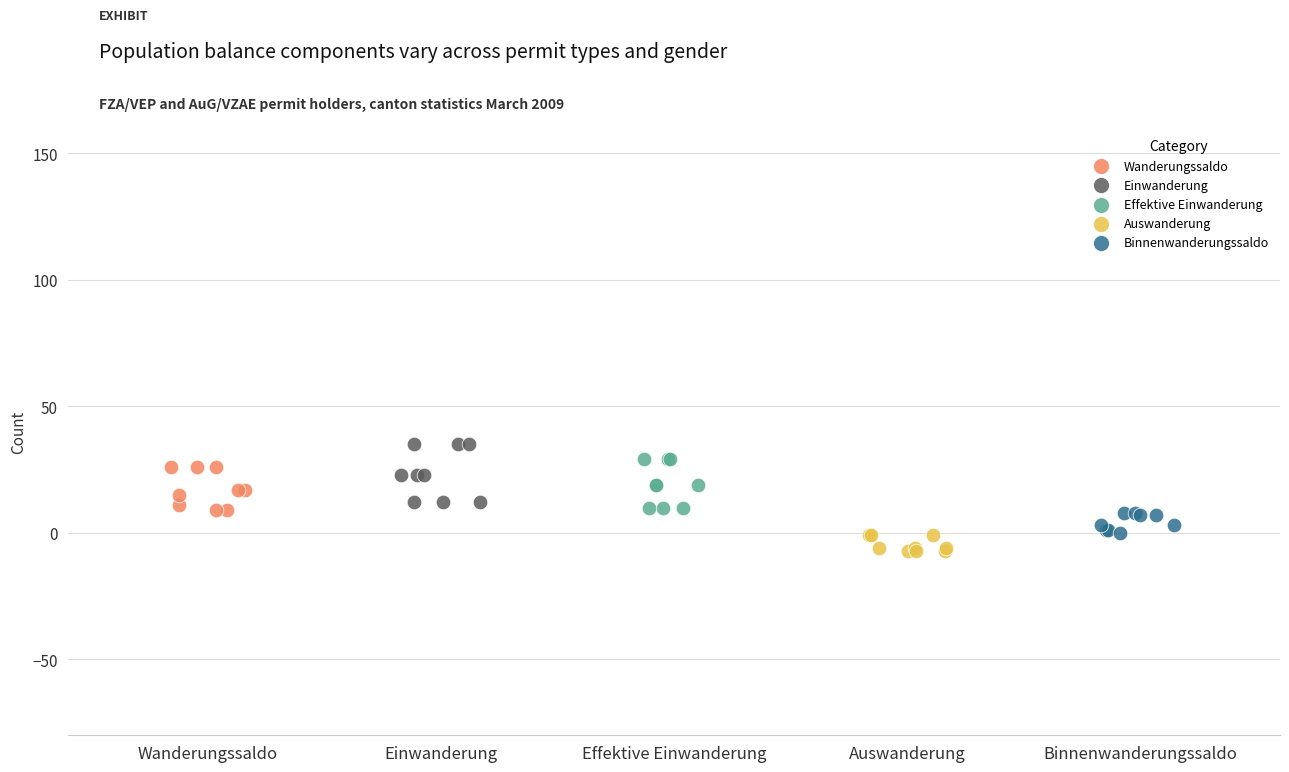

Which series has the largest Y range (max minus min)?

Einwanderung